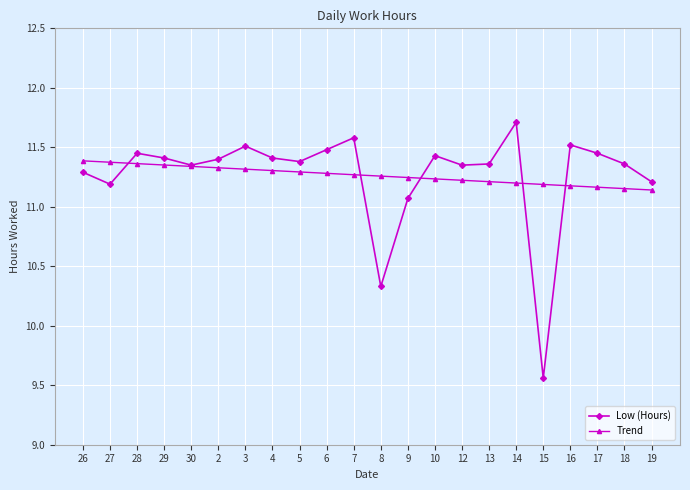

Does the chart have visible grid lines?

Yes